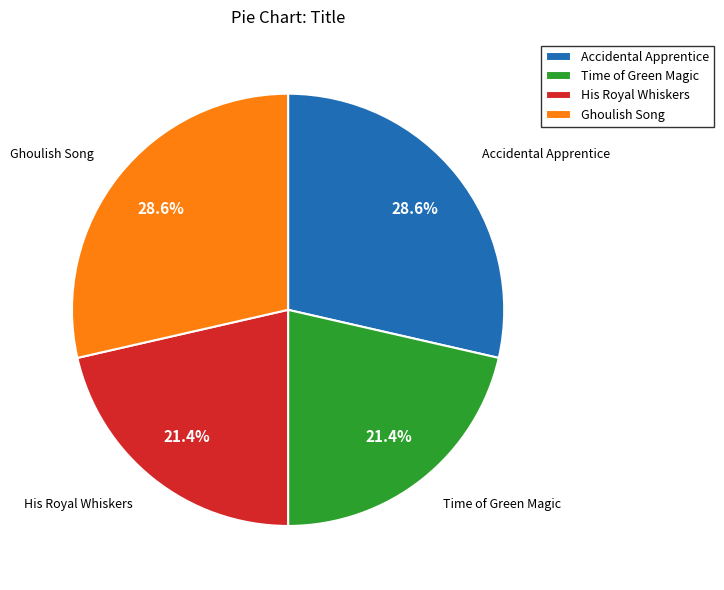

True or false: Time of Green Magic accounts for 41% of the total.

False